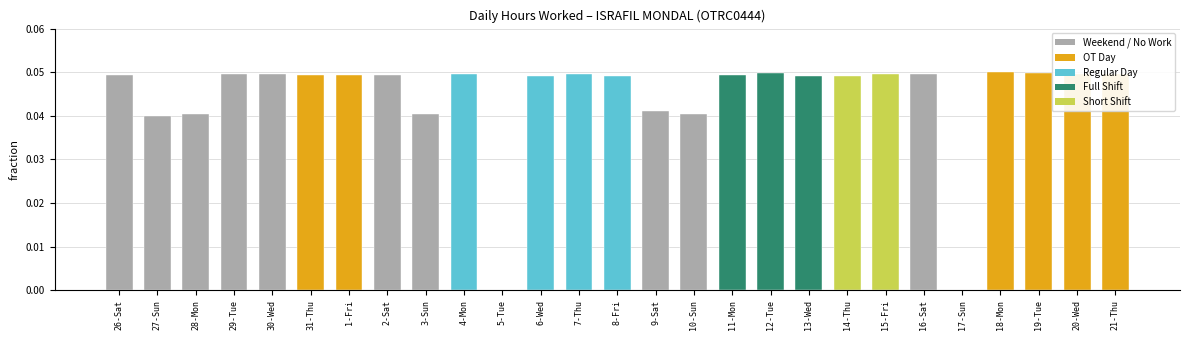

What is the sum of all values?

1.2